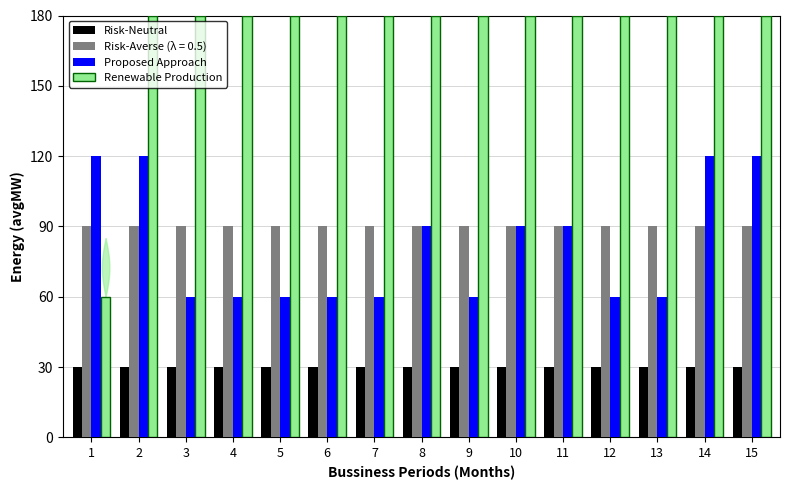

What is the highest value of the Proposed Approach series?

120